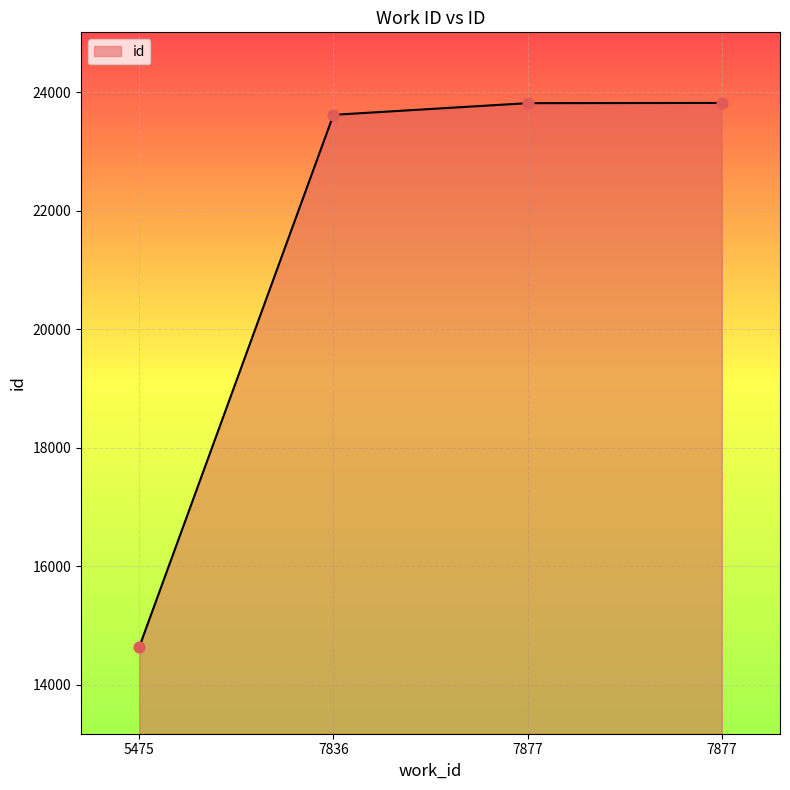

What is the ratio of the value at 7877 to the value at 7836?

1.0